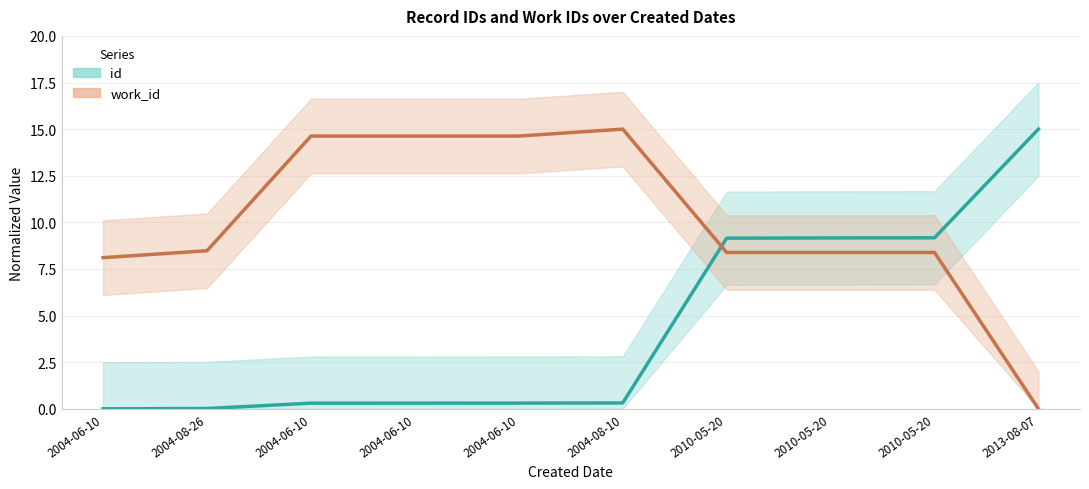

Rank the series at 2004-06-10 from highest to lowest value.

work_id, id